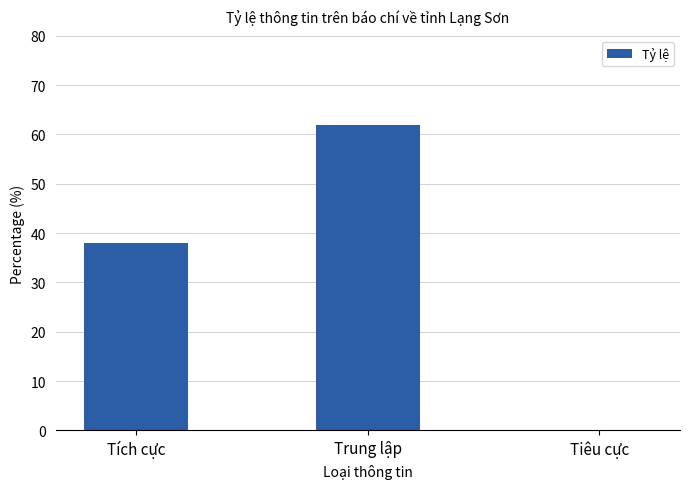

Reading left to right, transcribe all the data shown in this chart.

Tích cực=38	Trung lập=62	Tiêu cực=0